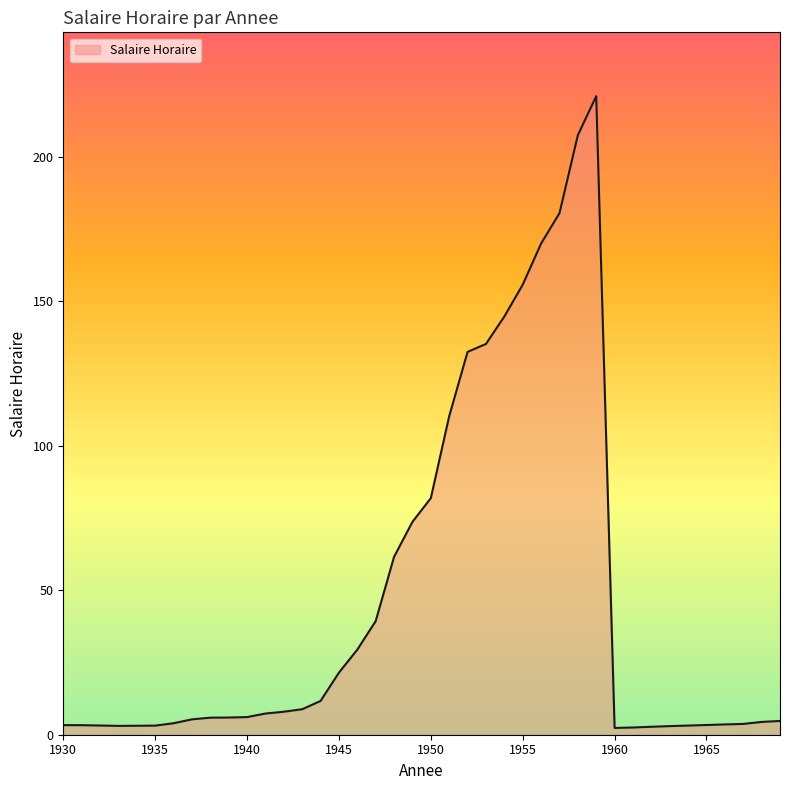

What is the greatest value displayed?

221.0